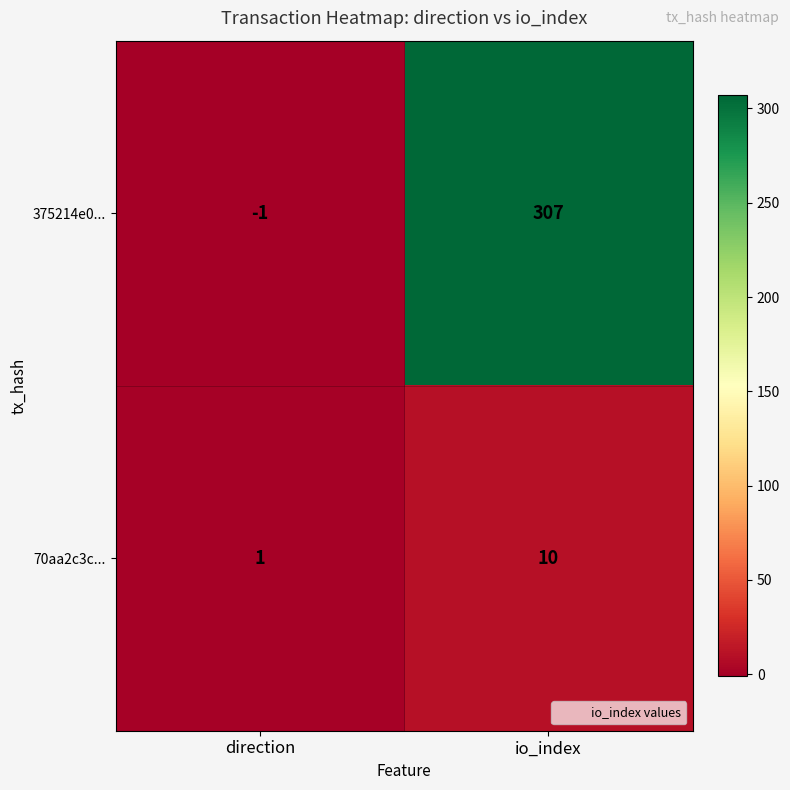

The value of 70aa2c3c... at direction is 1. True or false?

True